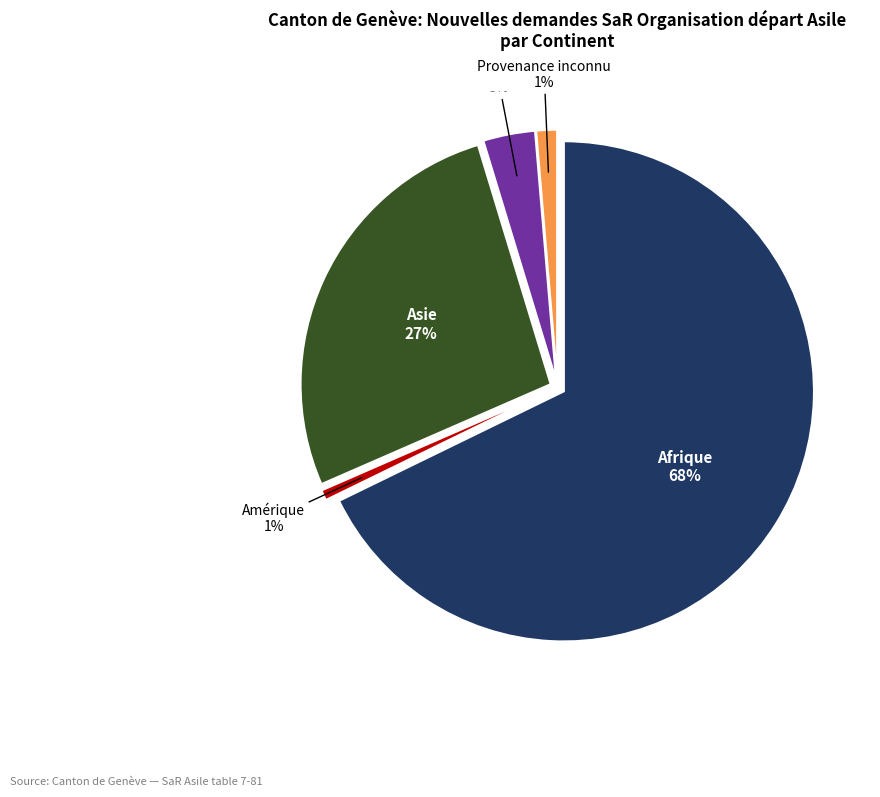

What percentage do Europe and Afrique together represent?

71.1%